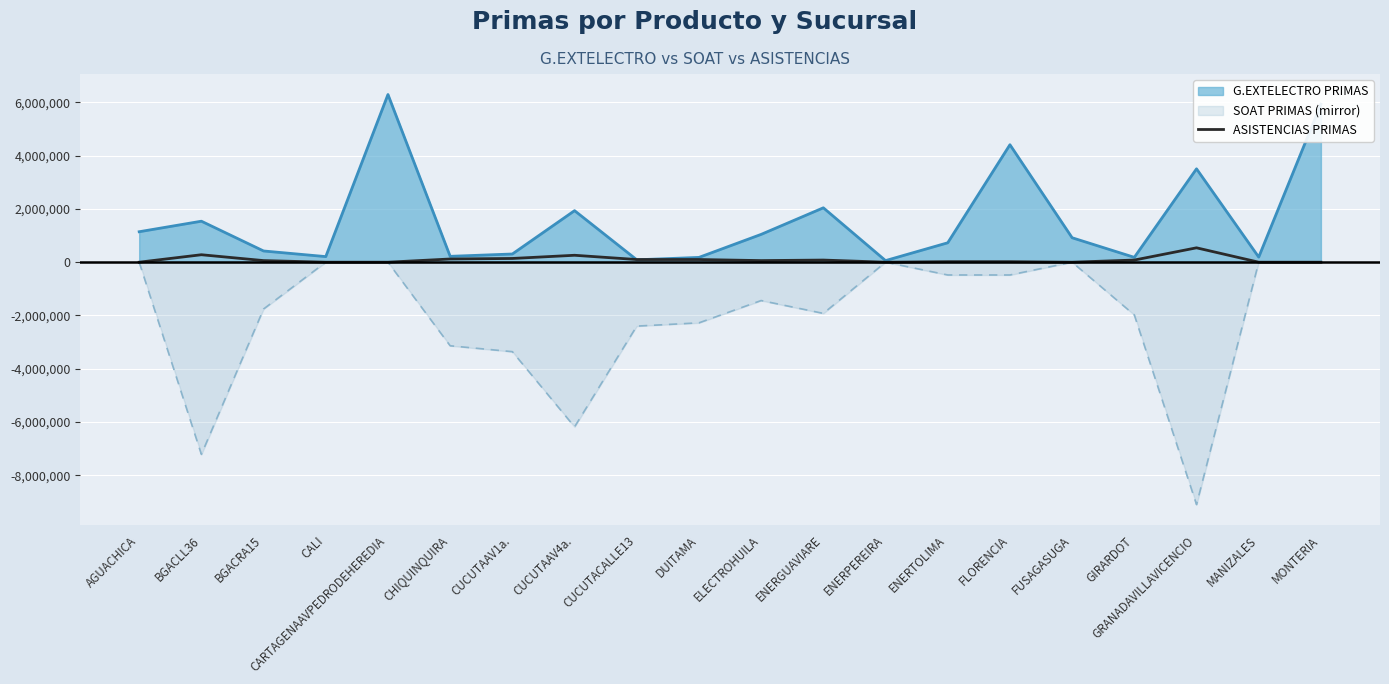

What is the greatest value displayed?

6298152